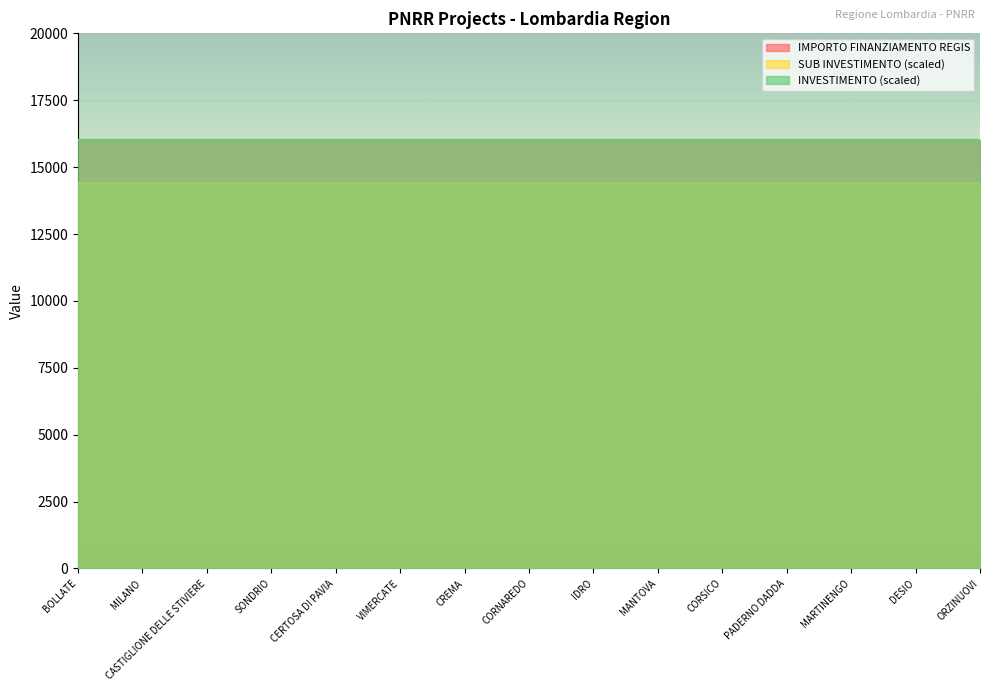

List the labels in order of SUB INVESTIMENTO value, smallest first.

BOLLATE, MILANO, CASTIGLIONE DELLE STIVIERE, SONDRIO, CERTOSA DI PAVIA, VIMERCATE, CREMA, CORNAREDO, IDRO, MANTOVA, CORSICO, PADERNO DADDA, MARTINENGO, DESIO, ORZINUOVI